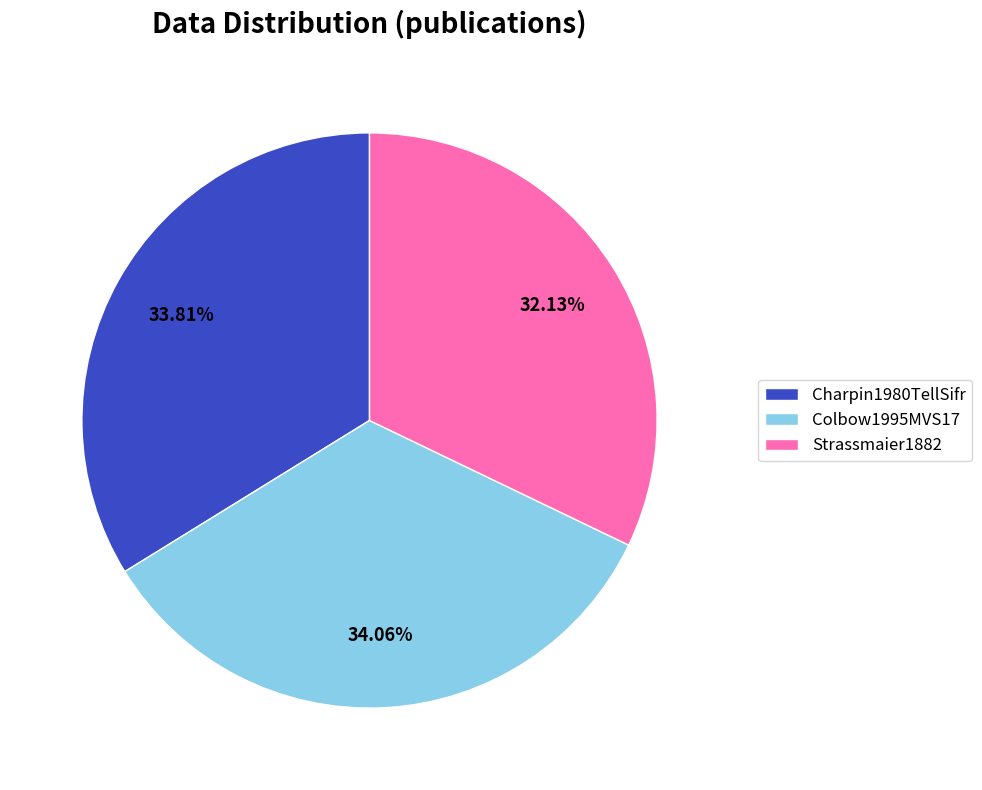

To the nearest percent, what is the average slice percentage?

33%